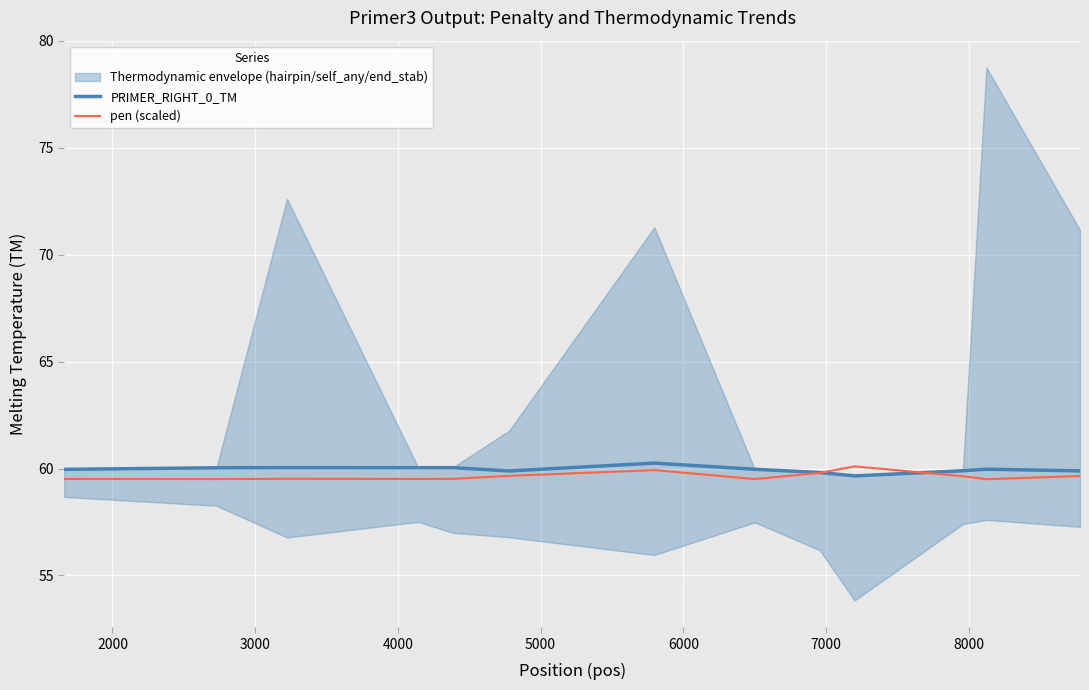

What is the lowest value of the PRIMER_RIGHT_0_TM series?

59.7